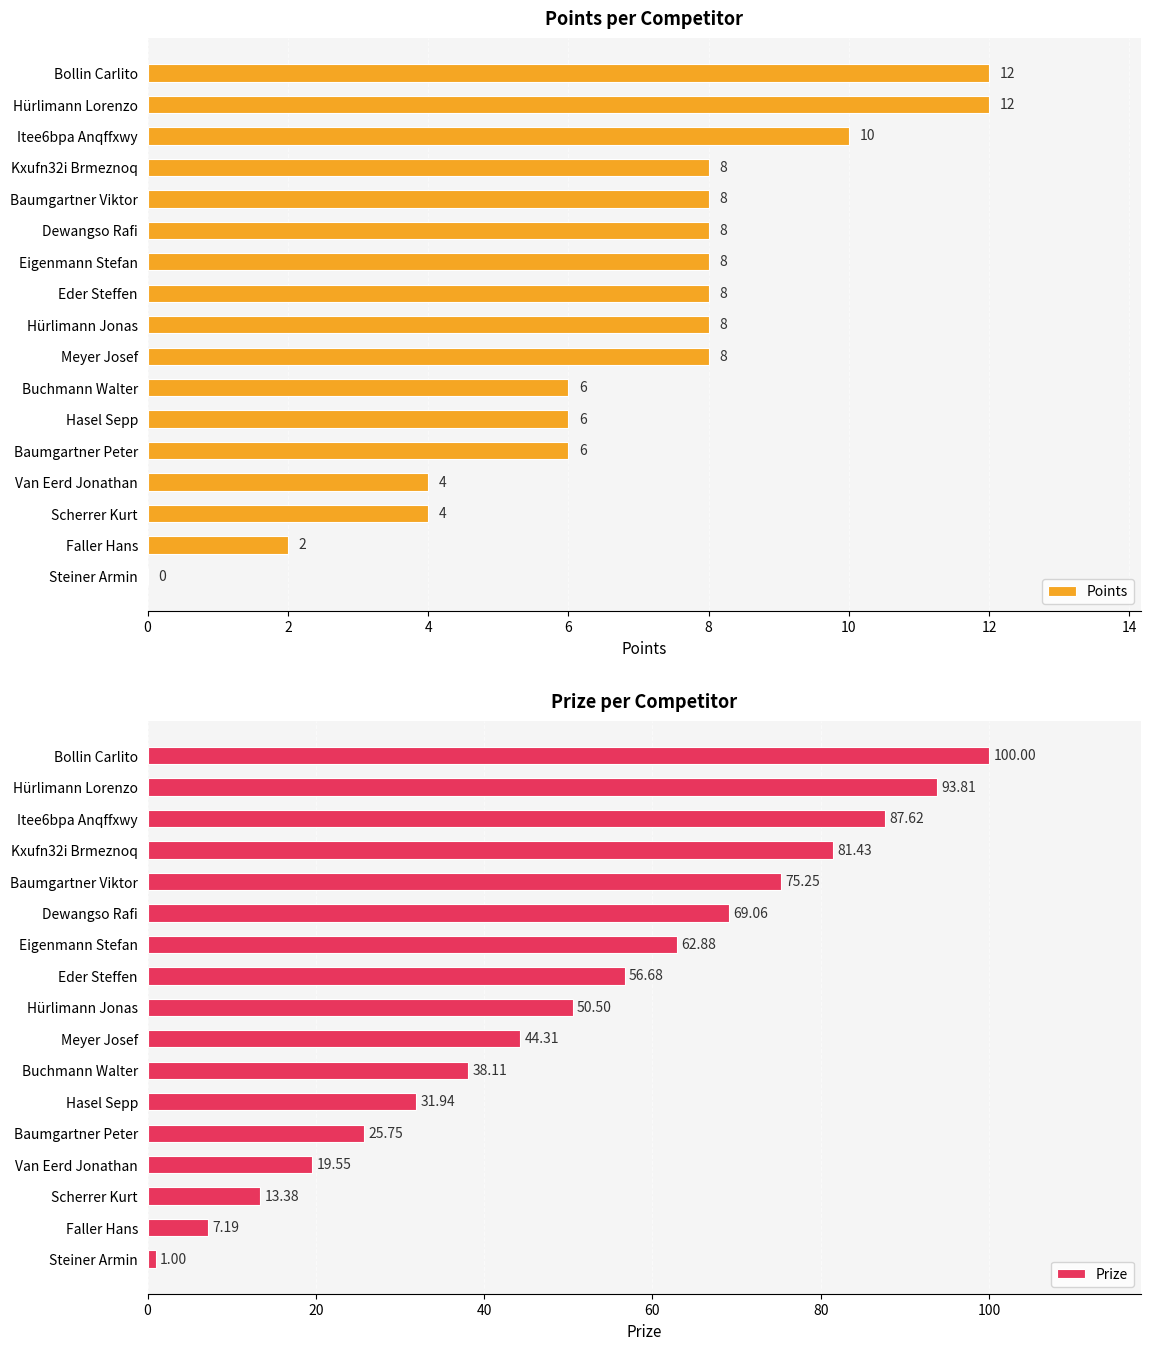

The Points series shows 8 at Hürlimann Jonas. True or false?

True